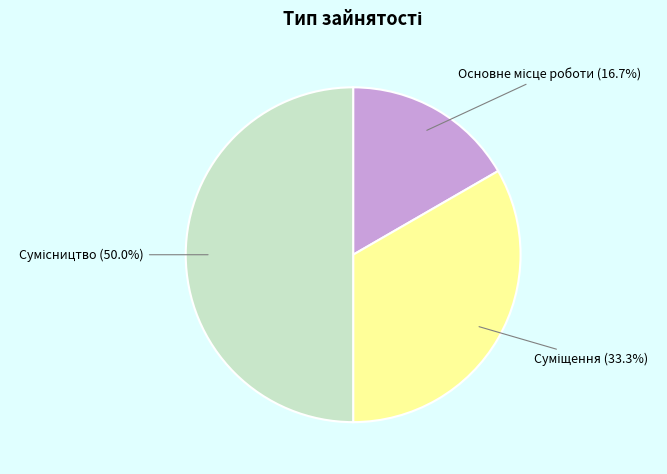

How many segments does this pie chart have?

3